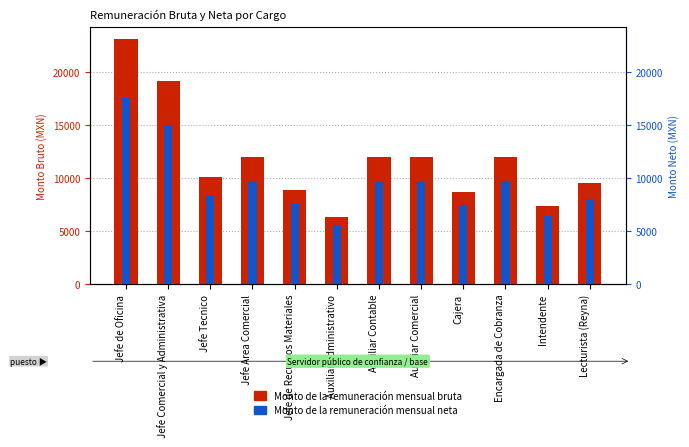

What is the difference between the Monto de la remuneración mensual bruta values at Lecturista (Reyna) and Jefe Tecnico?

611.3